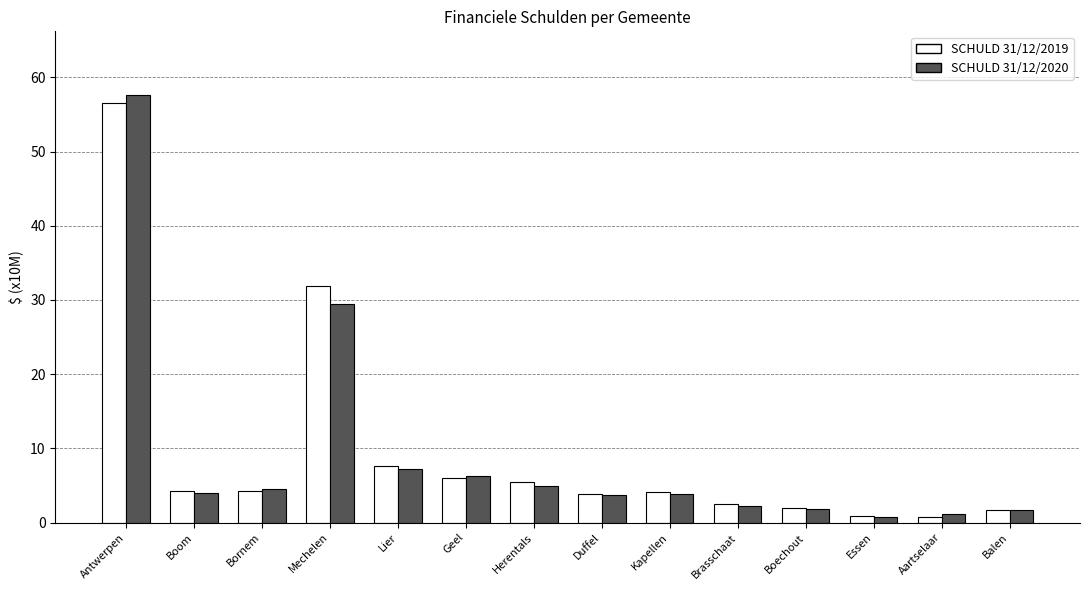

Where is SCHULD 31/12/2019 nearest to the value 28?

Mechelen